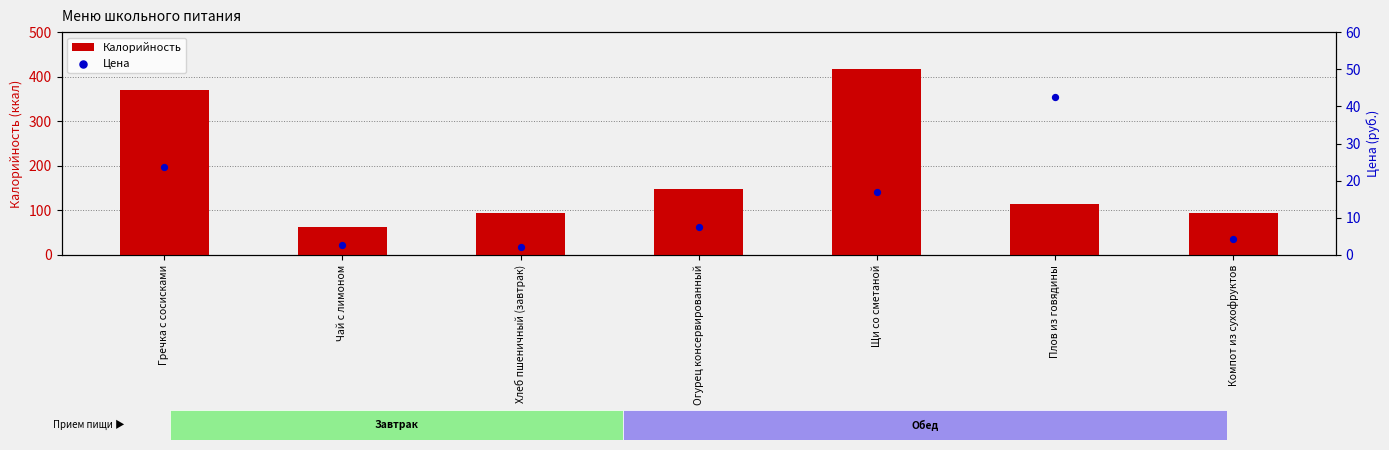

At how many categories does at least one series exceed 367?

2